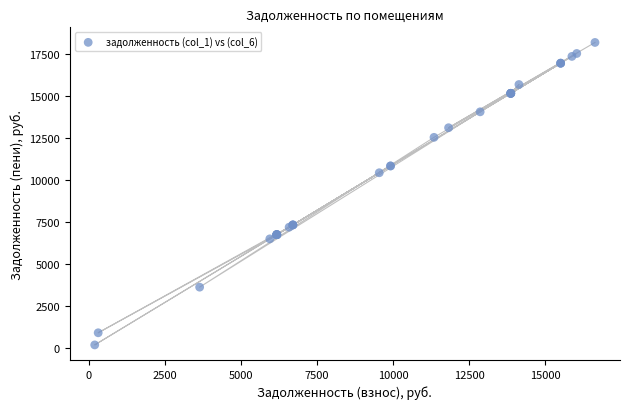

What Y value in the scatter plot is closest to 9175?

10419.7